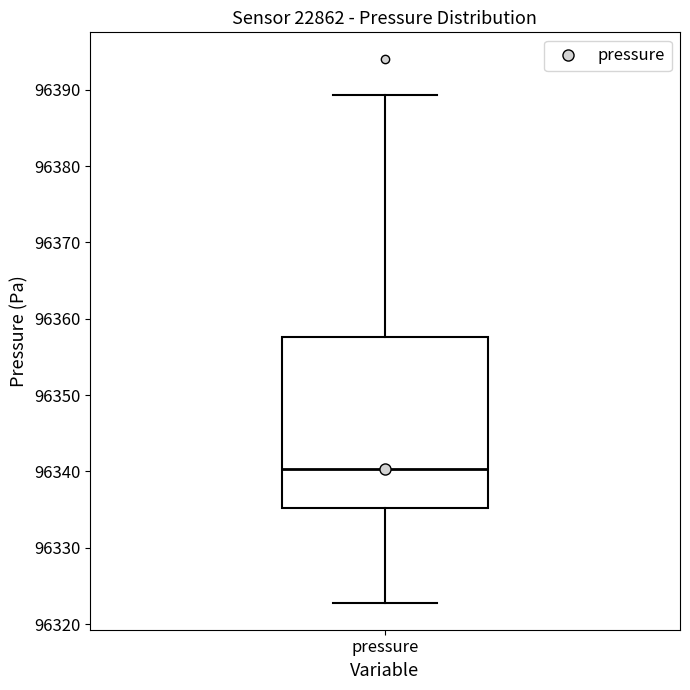

Read this box plot against the y-axis: the position of the median line, the range covered by the box, and the ends of both whiskers. The values are not printed on the chart, so give them approximately, as read against the axis.

median 96340, box 96335 to 96358, whiskers 96323 to 96389